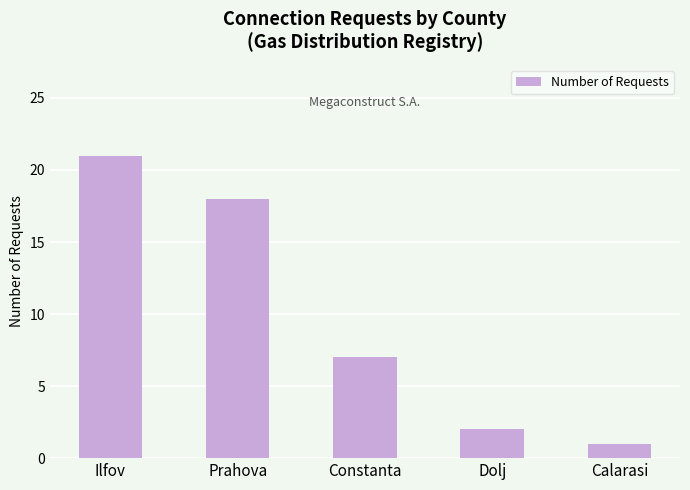

At which label is the value closest to 11?

Constanta